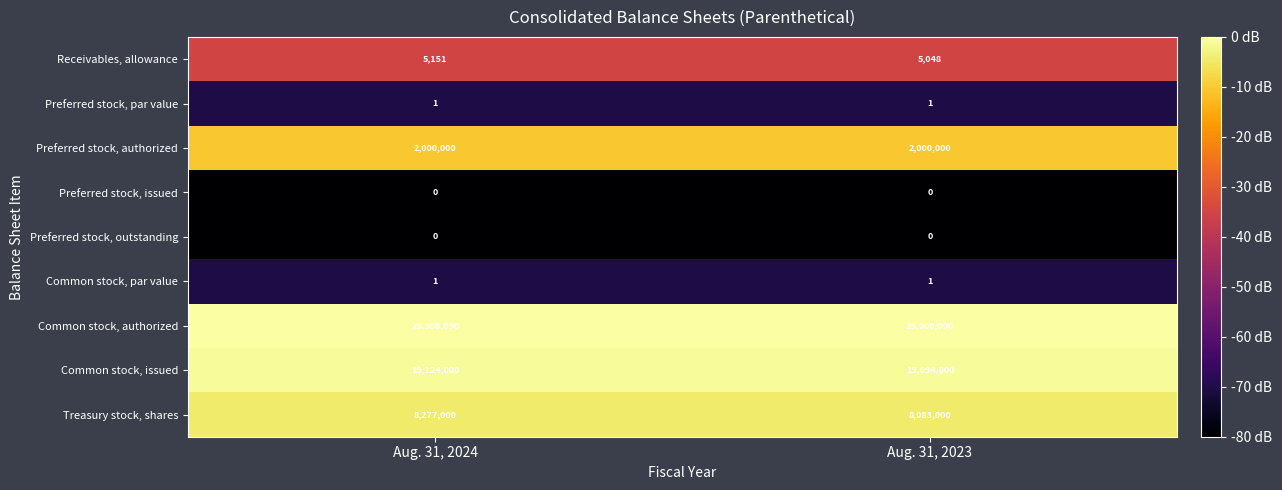

Reading left to right, what are all the values shown in this chart?

Receivables, allowance: 5151	5048
Preferred stock, par value: 1	1
Preferred stock, authorized: 2000000	2000000
Preferred stock, issued: 0	0
Preferred stock, outstanding: 0	0
Common stock, par value: 1	1
Common stock, authorized: 25000000	25000000
Common stock, issued: 19124000	19094000
Treasury stock, shares: 8277000	8083000